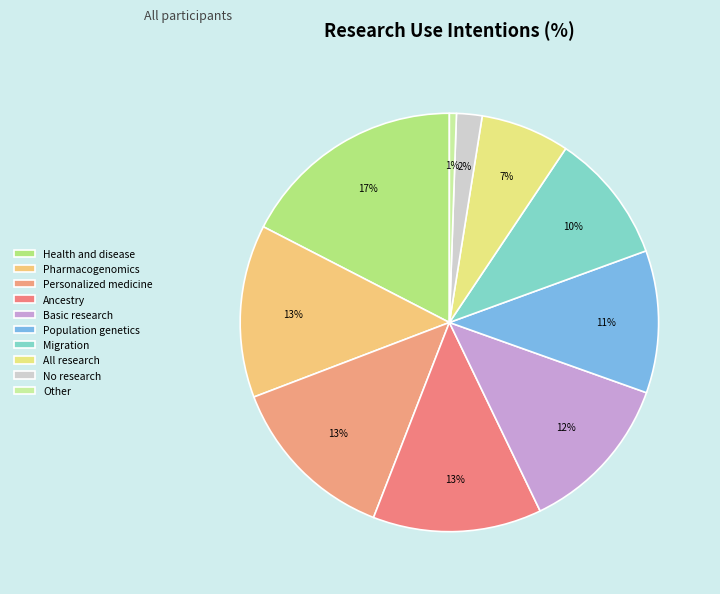

Rank the categories by value from highest to lowest.

Health and disease, Pharmacogenomics, Personalized medicine, Ancestry, Basic research, Population genetics, Migration, All research, No research, Other